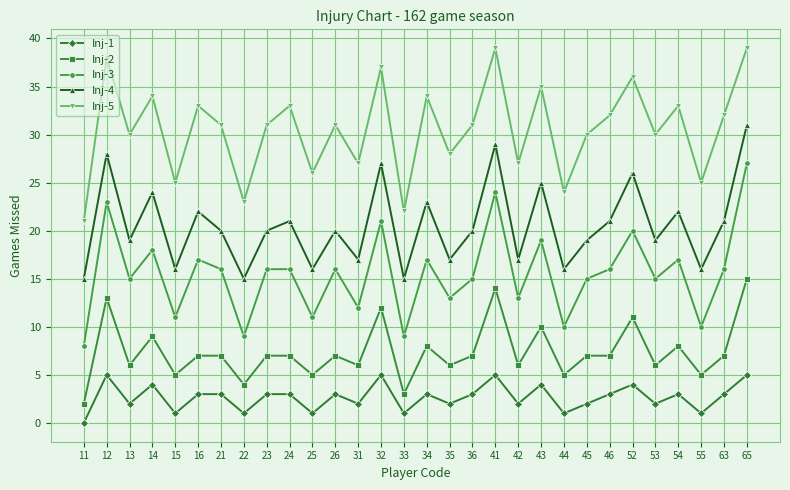

In Inj-4, how many points are higher than both neighbors (excluding endpoints)?

11